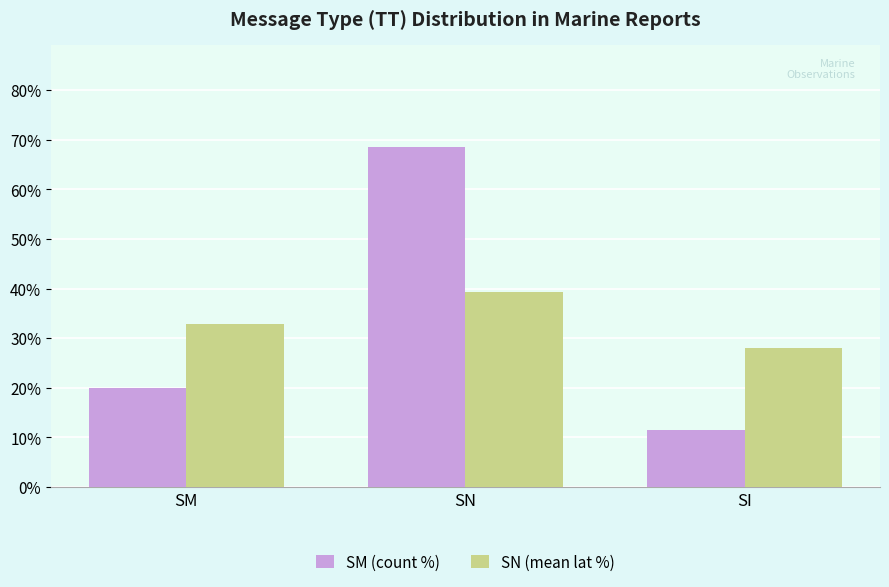

True or false: SN (mean lat %) has a value of 28.0 at SI.

True